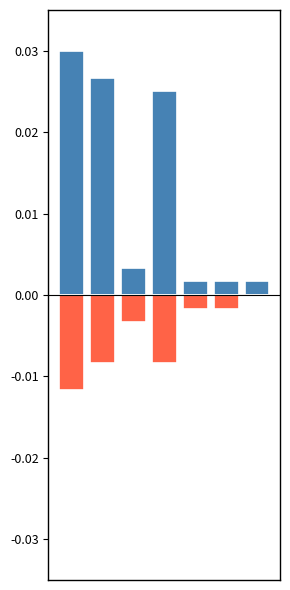

How many bars are there in total?

14